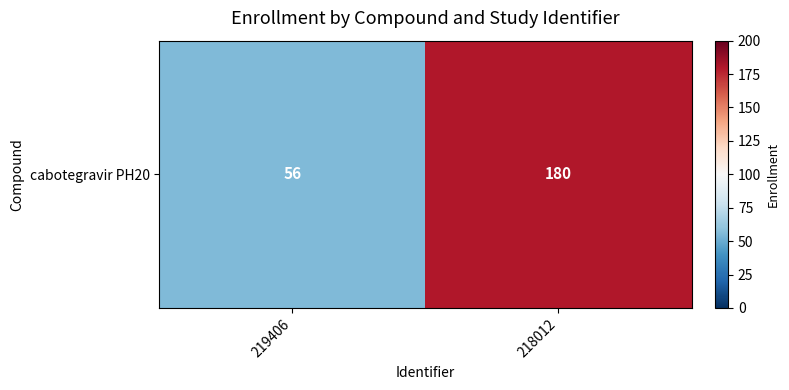

Which category has the lowest value across all series?

219406